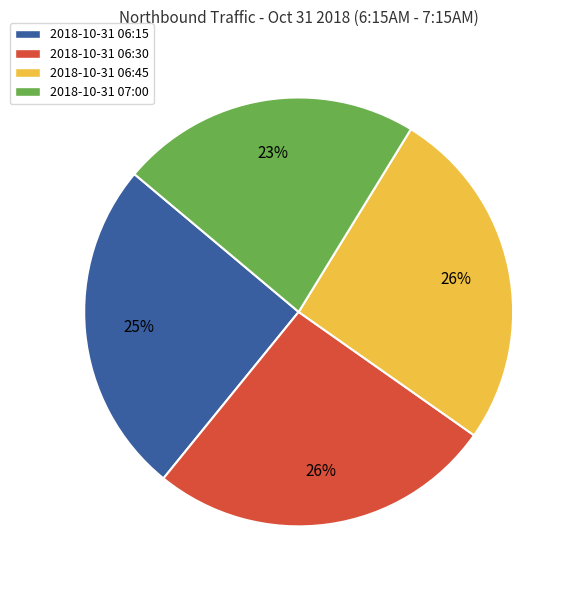

Count the number of slices in the pie.

4